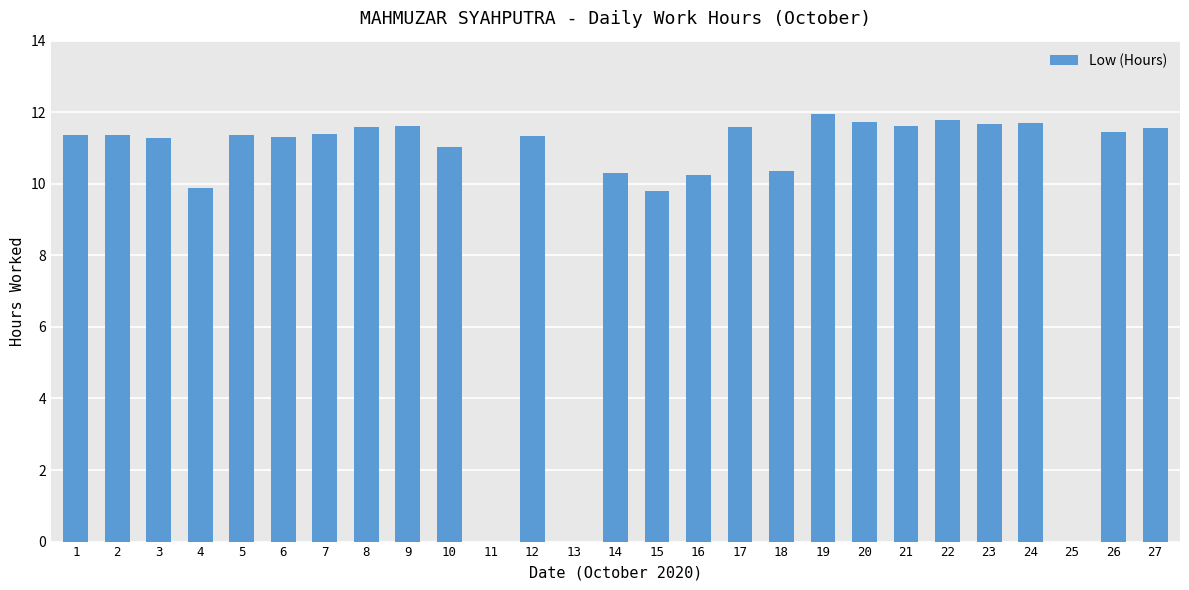

What is the ratio of the value at 1 to the value at 6?

1.0